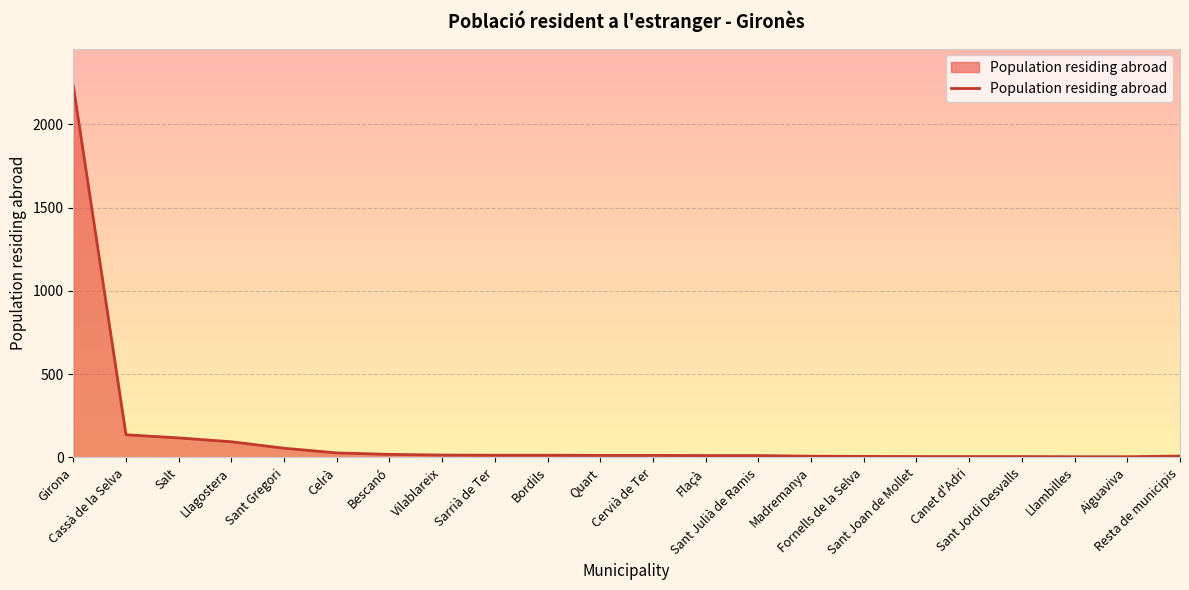

What is the change in value from Quart to Fornells de la Selva?

-6